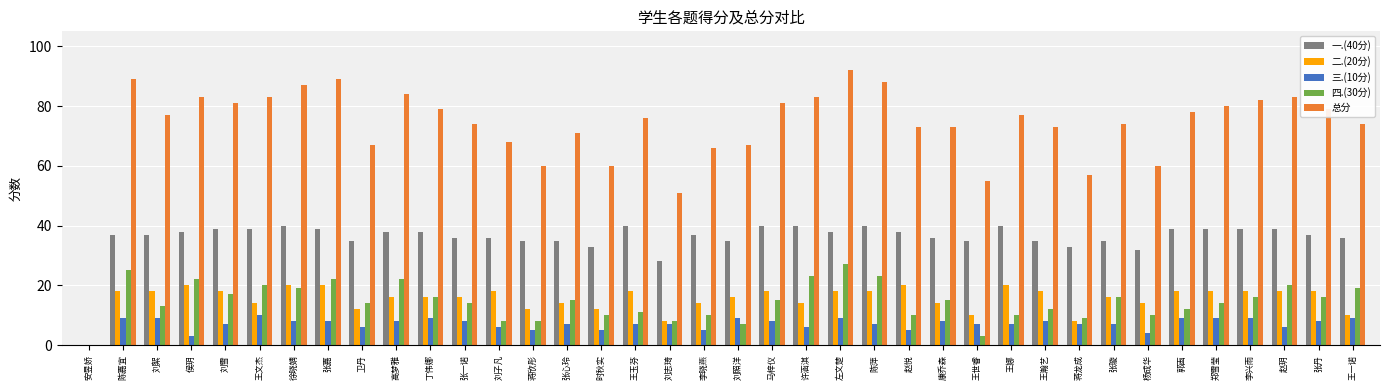

How many positive values does the 三.(10分) series have?

37